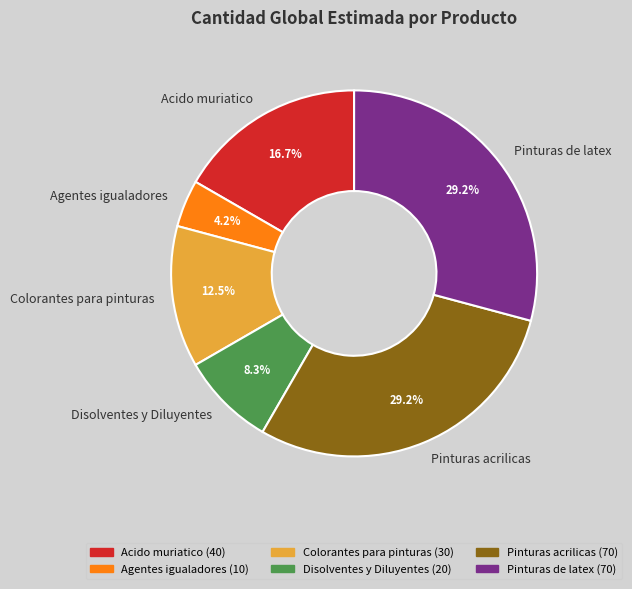

Approximately how many times larger is the value at Acido muriatico compared to Agentes igualadores?

4.0